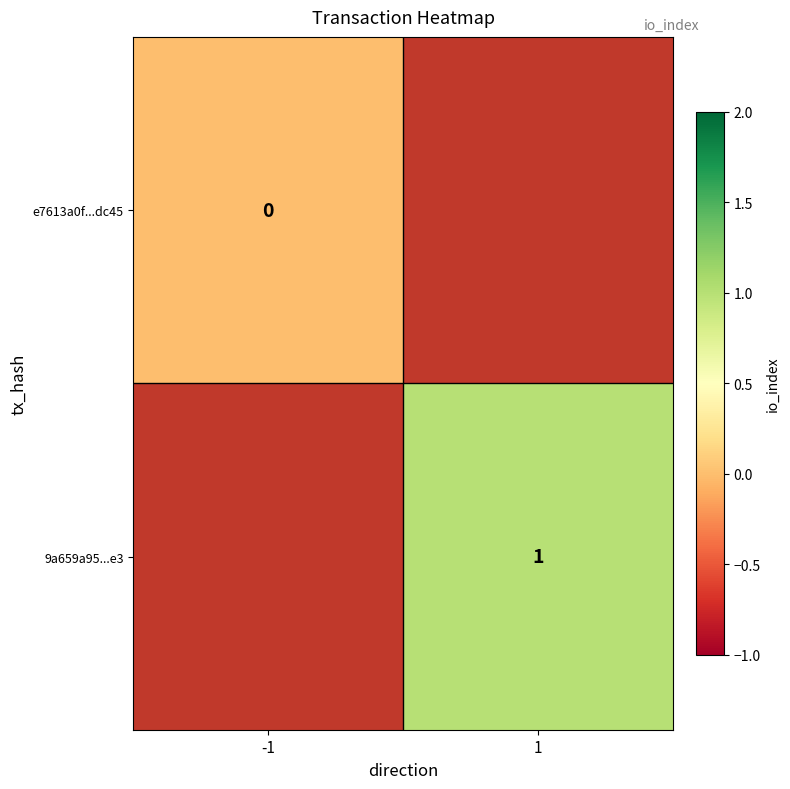

Which category has the highest value across all series?

1